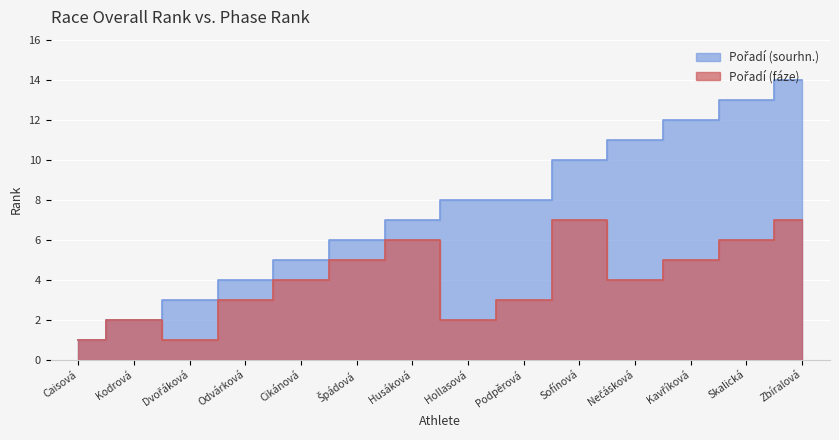

True or false: Pořadí (sourhn.) and Pořadí (fáze) intersect in this chart.

False